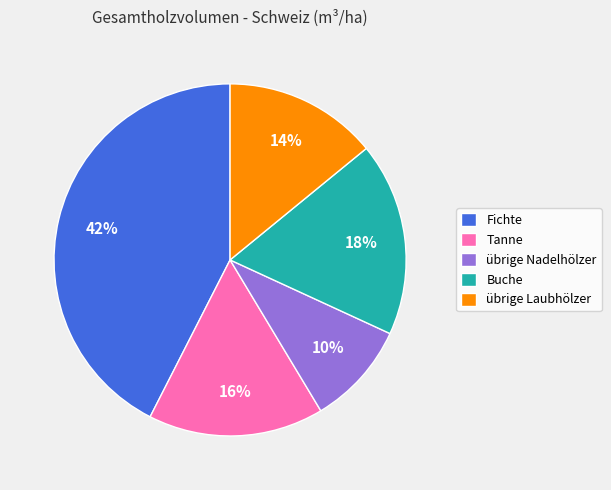

How many slices are in this pie chart?

5